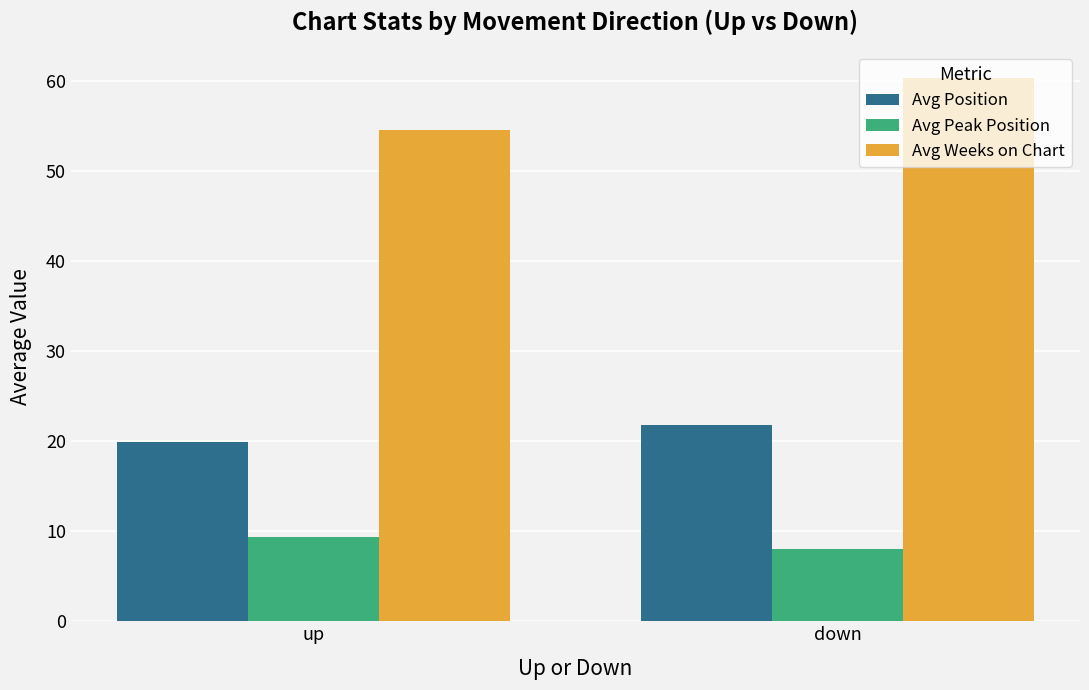

What are all the series names shown in the legend?

Avg Position, Avg Peak Position, Avg Weeks on Chart